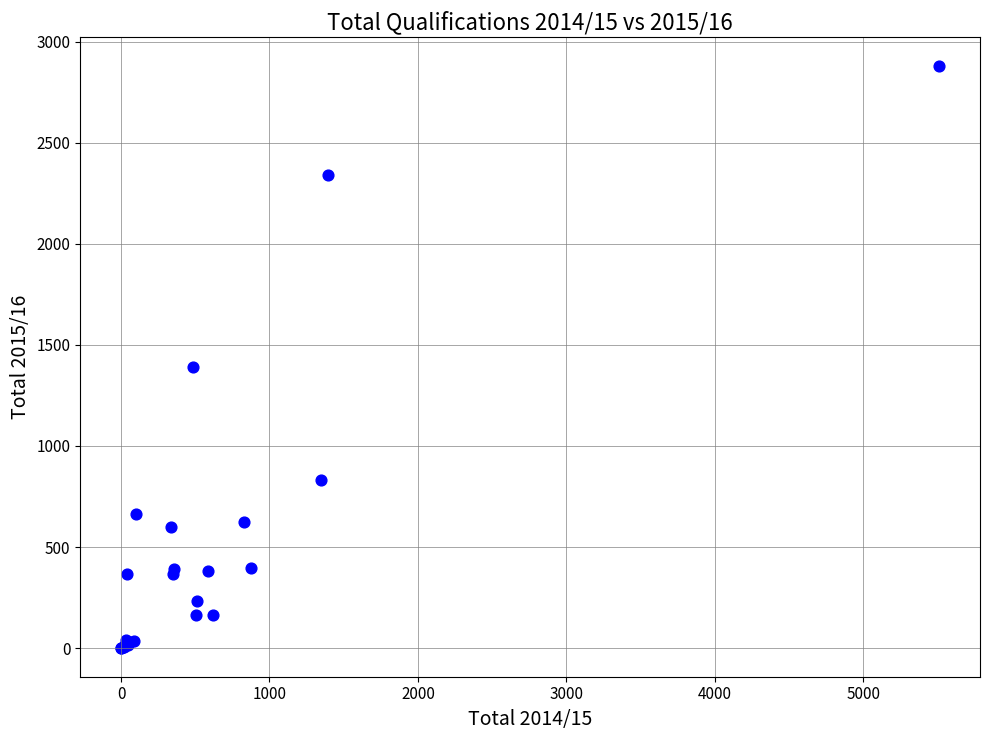

What Y value in the scatter plot is closest to 1440?

1391